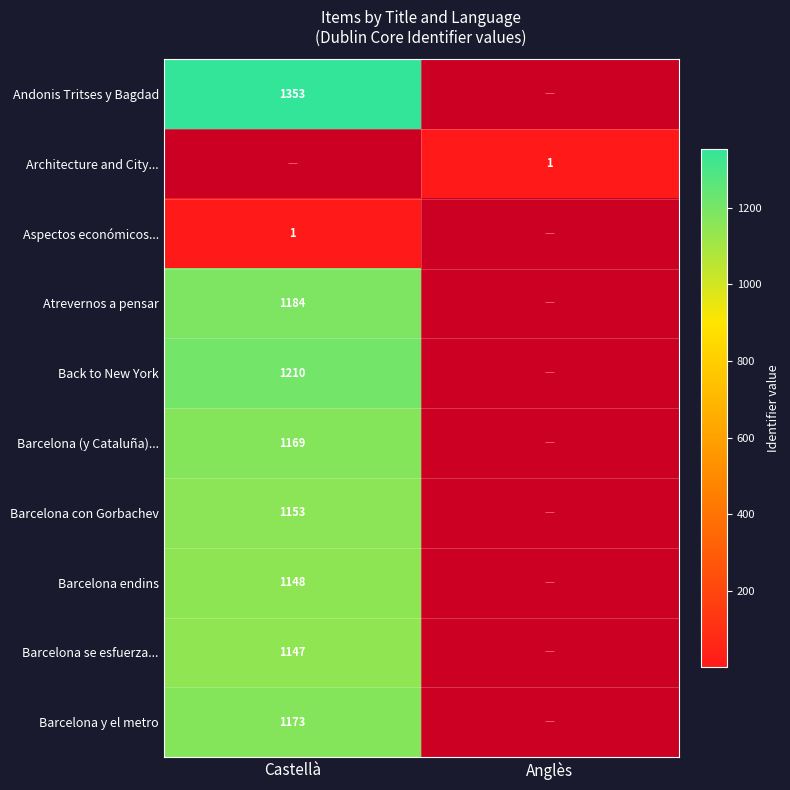

What is the smallest value displayed?

1.0